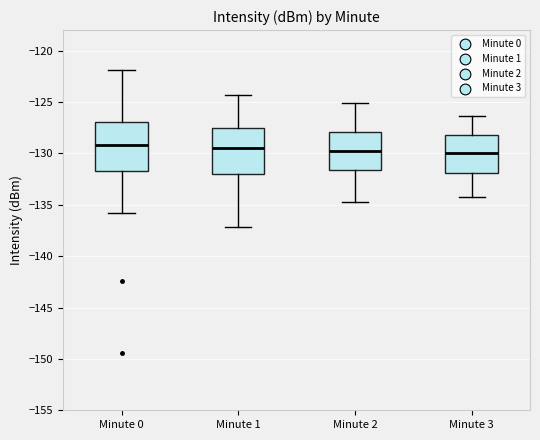

Reading left to right, transcribe this box plot: for each box, give where its median line is, the range the box spans, and where its two whiskers end, as read against the y-axis. The values are not printed on the chart, so give them approximately, as read against the axis.

Minute 0: median -129.0, box -131.5 to -127.0, whiskers -136.0 to -122.0
Minute 1: median -129.5, box -132.0 to -127.5, whiskers -137.0 to -124.5
Minute 2: median -129.5, box -131.5 to -128.0, whiskers -134.5 to -125.0
Minute 3: median -130.0, box -132.0 to -128.0, whiskers -134.0 to -126.5